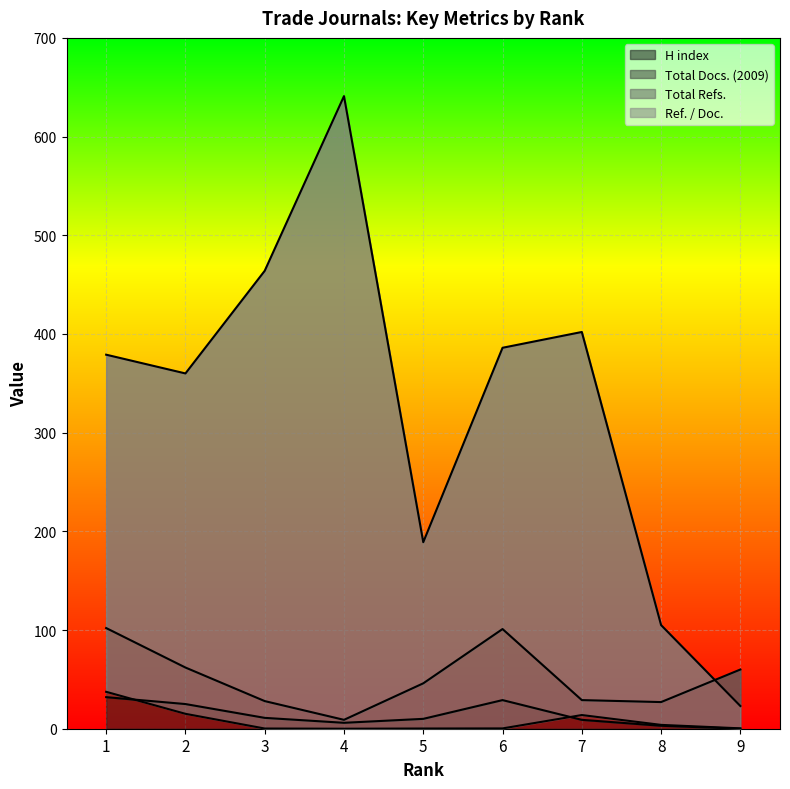

Reading left to right, extract all data points from this chart.

H index: 32.0	25.0	11.0	6.0	10.0	29.0	9.0	3.0	0.0
Total Docs. (2009): 102.0	62.0	28.0	9.0	46.0	101.0	29.0	27.0	60.0
Total Refs.: 379.0	360.0	464.0	641.0	189.0	386.0	402.0	105.0	23.0
Ref. / Doc.: 37.4	15.1	0.2	0.0	0.2	0.3	13.9	3.9	0.4